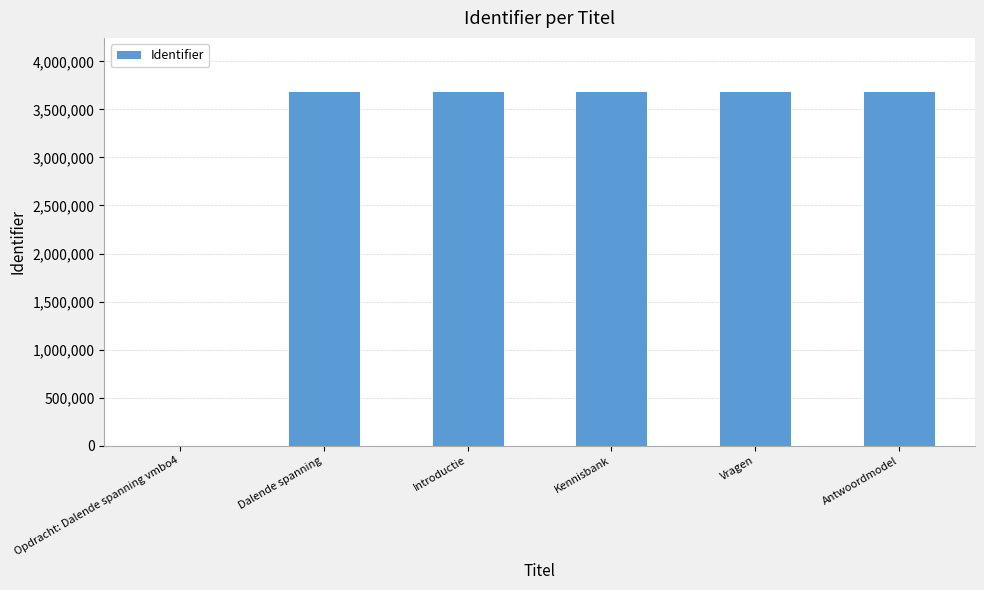

What is the sum of all values?

18456501